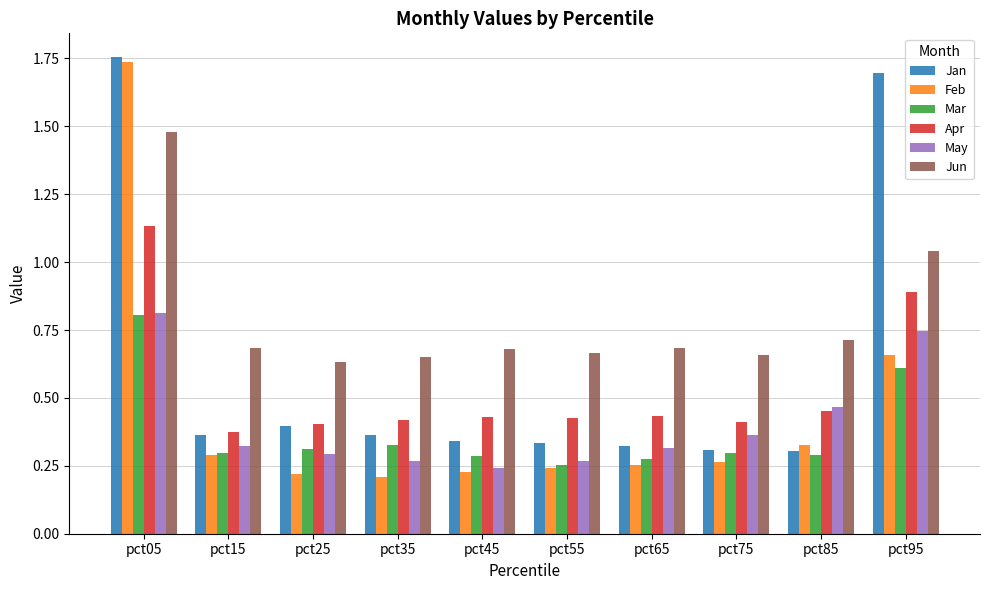

The value of Feb at pct65 is 0.4. True or false?

False